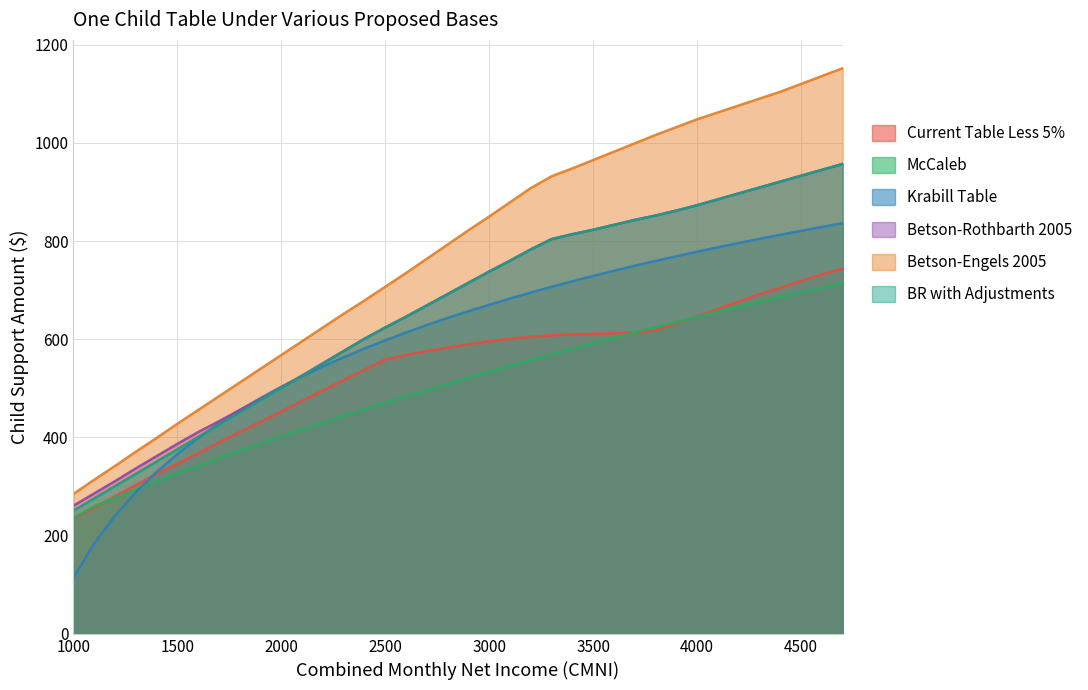

True or false: BR with Adjustments and Current Table Less 5% cross at least once.

False